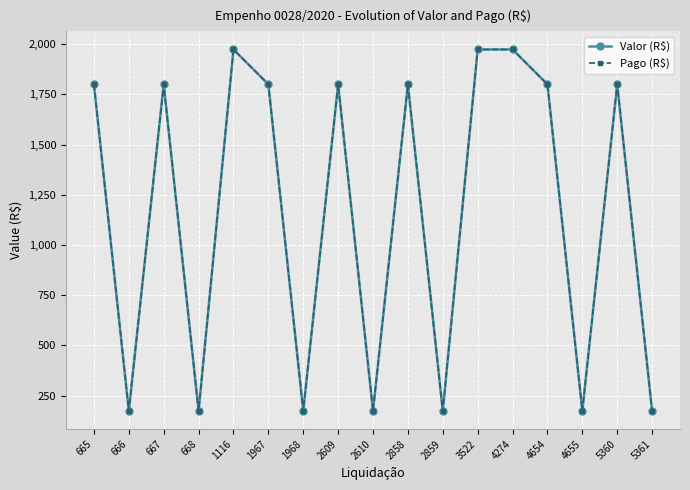

What are all the series names shown in the legend?

Valor (R$), Pago (R$)